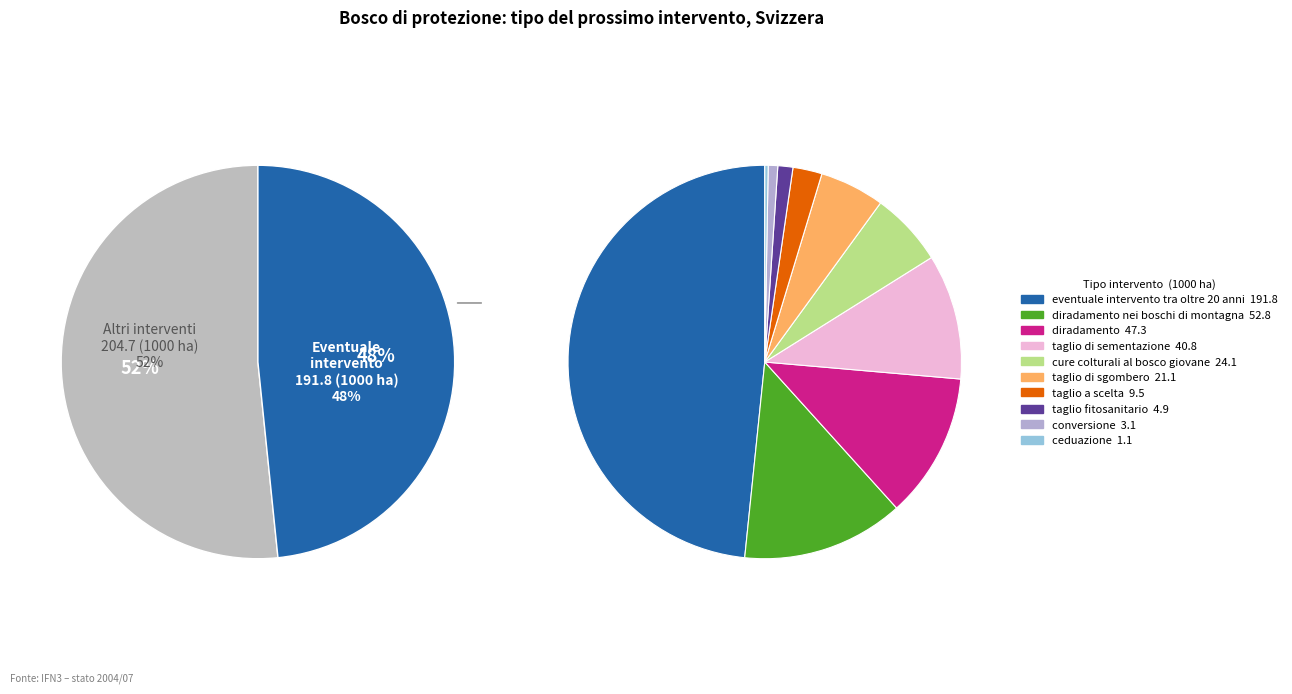

Rank the categories by value from lowest to highest.

ceduazione, conversione, taglio fitosanitario, taglio a scelta, taglio di sgombero, cure colturali al bosco giovane, taglio di sementazione, diradamento, diradamento nei boschi di montagna, eventuale intervento tra oltre 20 anni